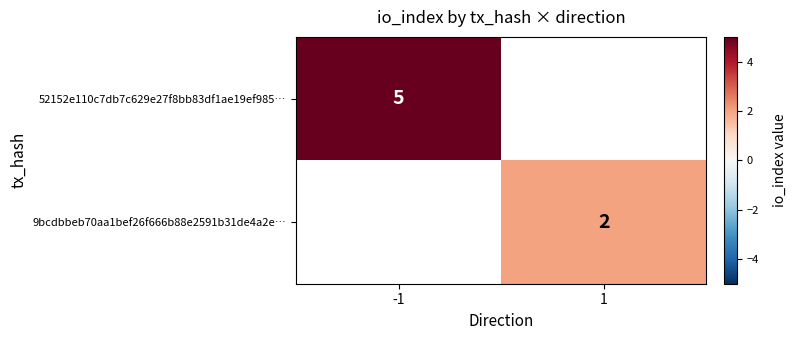

The 52152e110c7db7c629e27f8bb83df1ae19ef985… series shows 7 at -1. True or false?

False